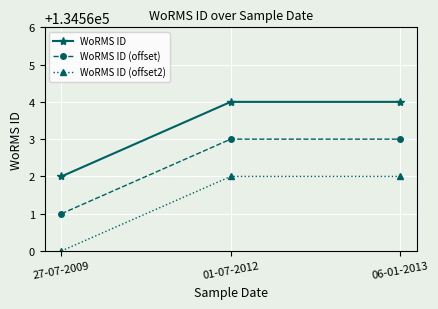

What is the label of the 2nd point from the left?

01-07-2012